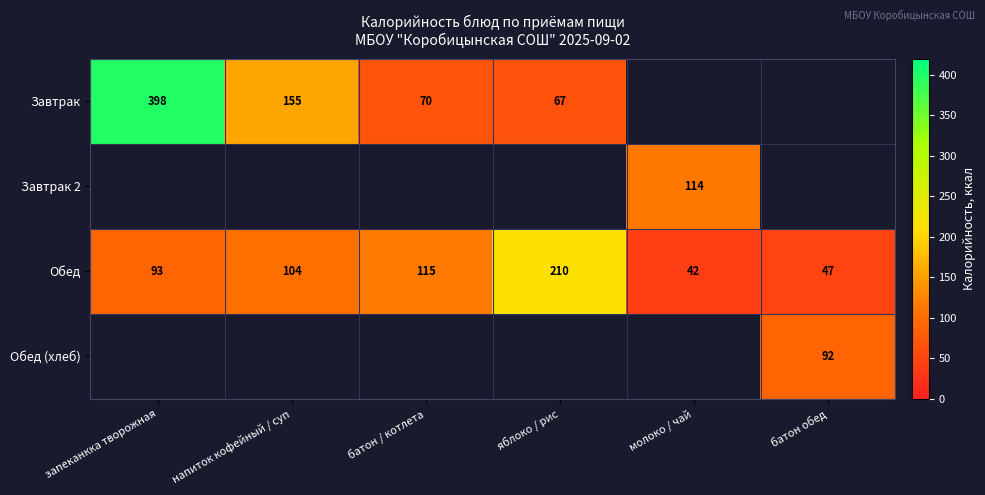

What is the sum of the Завтрак values at яблоко / рис and напиток кофейный / суп?

222